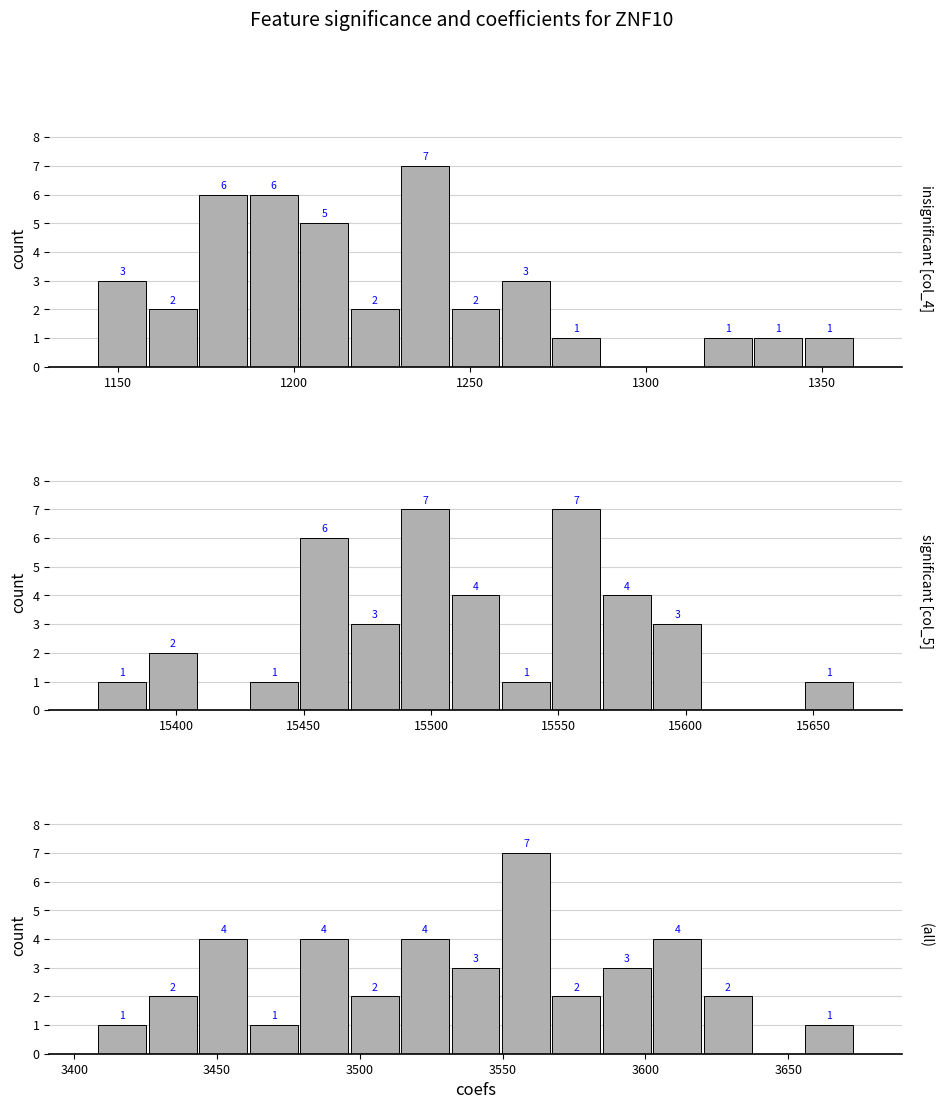

Reading left to right, transcribe all the data shown in this chart.

col_4: 3	2	6	6	5	2	7	2	3	1	0	0	1	1	1
col_5: 1	2	0	1	6	3	7	4	1	7	4	3	0	0	1
col_6: 1	2	4	1	4	2	4	3	7	2	3	4	2	0	1